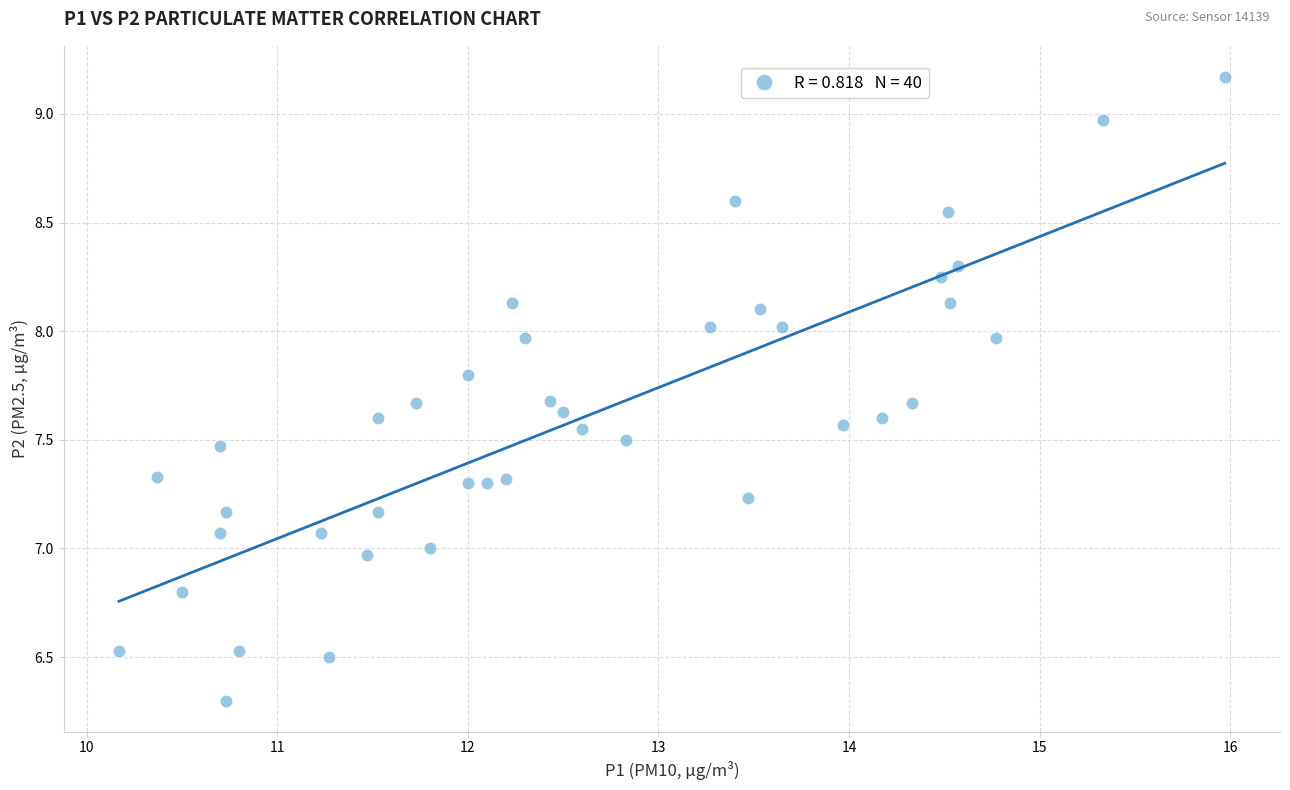

What is the range of X values (max minus min)?

5.8